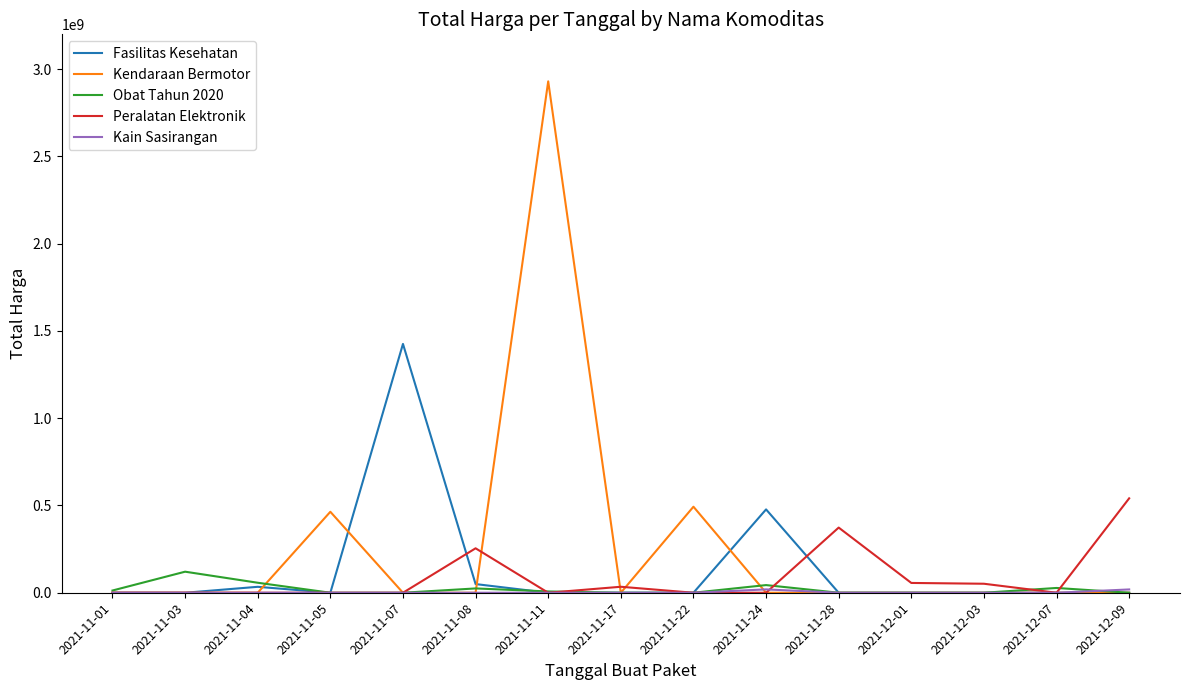

How many lines are shown in the chart?

5